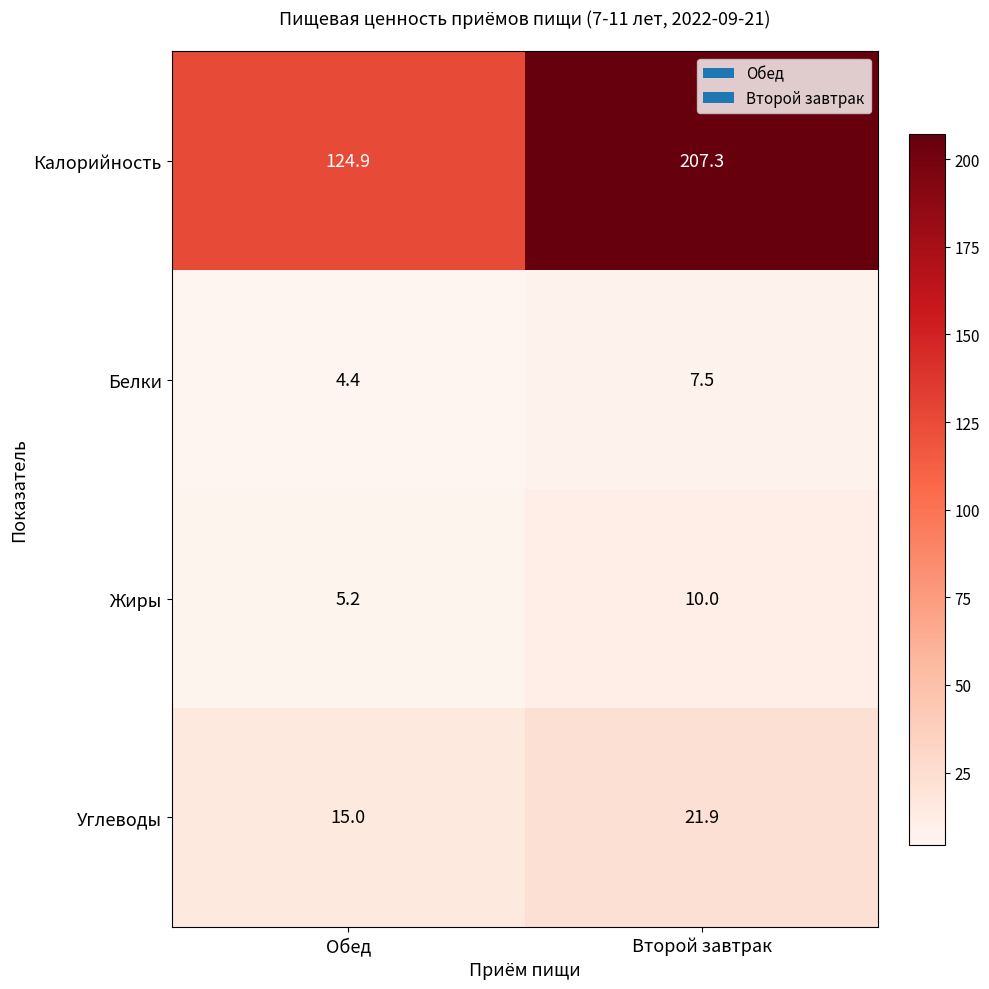

Reading left to right, list all the values displayed in this chart.

Калорийность: Обед=124.9	Второй завтрак=207.3
Белки: Обед=4.4	Второй завтрак=7.5
Жиры: Обед=5.2	Второй завтрак=10.0
Углеводы: Обед=15.0	Второй завтрак=21.9